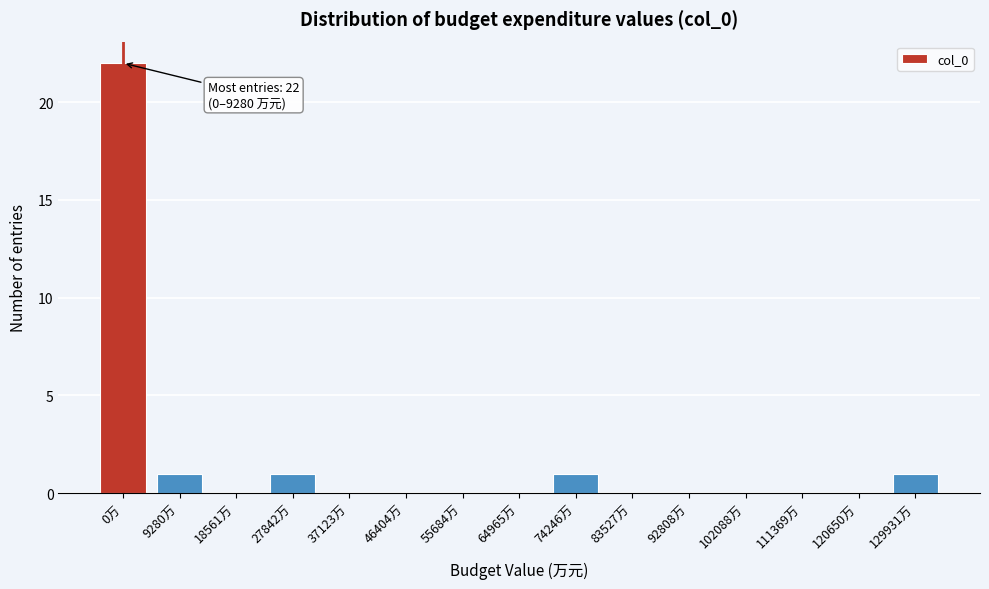

Reading left to right, list all the values displayed in this chart.

0万=22	9280万=1	18561万=0	27842万=1	37123万=0	46404万=0	55684万=0	64965万=0	74246万=1	83527万=0	92808万=0	102088万=0	111369万=0	120650万=0	129931万=1